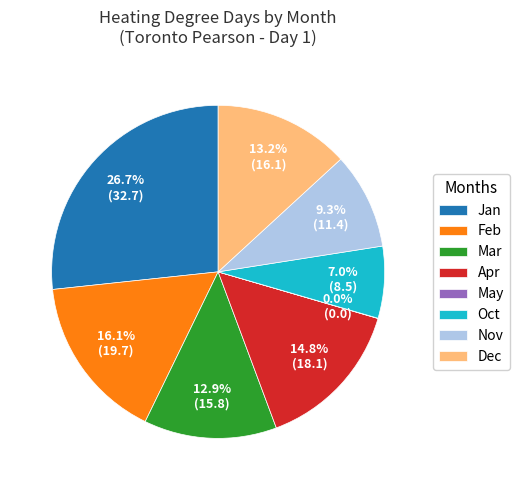

Does Mar represent more than half of the total?

No